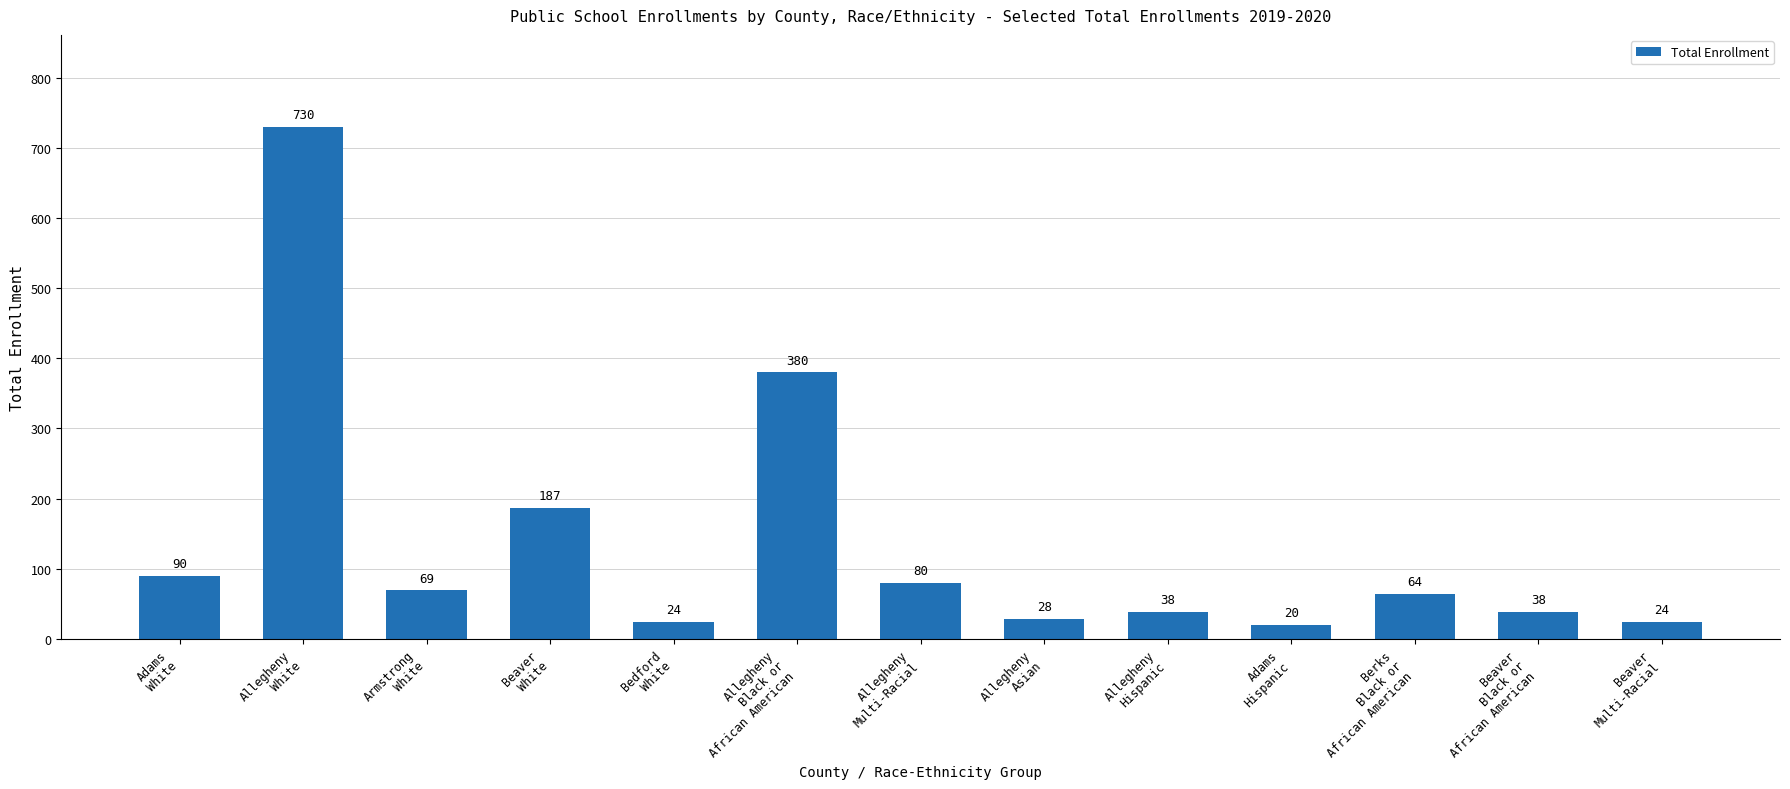

True or false: the data shows 39 at Allegheny
Multi-Racial.

False